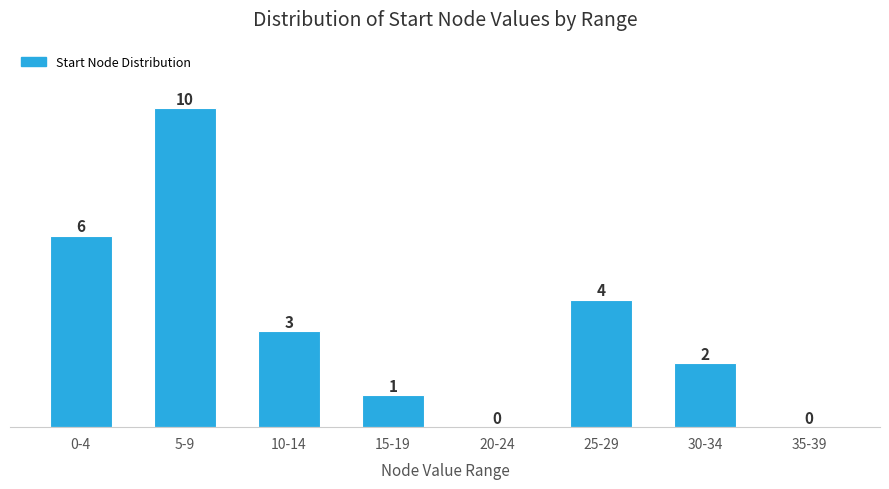

Reading right to left, list all the values displayed in this chart.

35-39=0	30-34=2	25-29=4	20-24=0	15-19=1	10-14=3	5-9=10	0-4=6